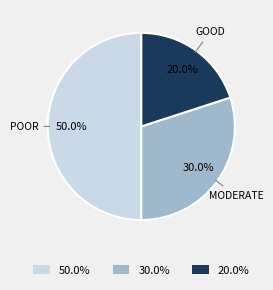

What is the largest slice in the pie chart?

50.0%